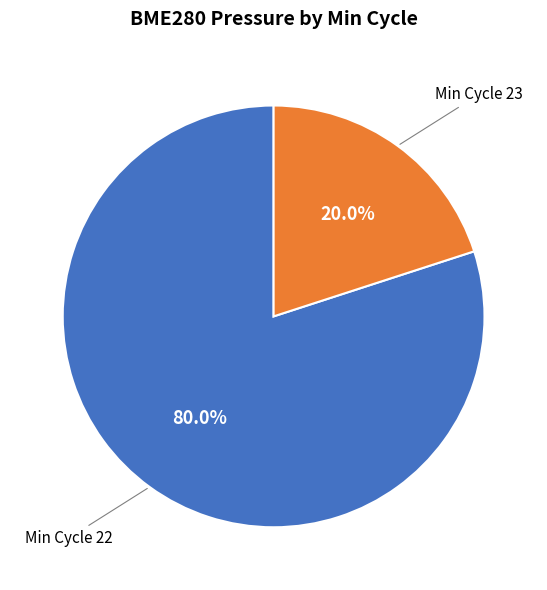

Is there any slice that represents more than half of the pie?

Yes